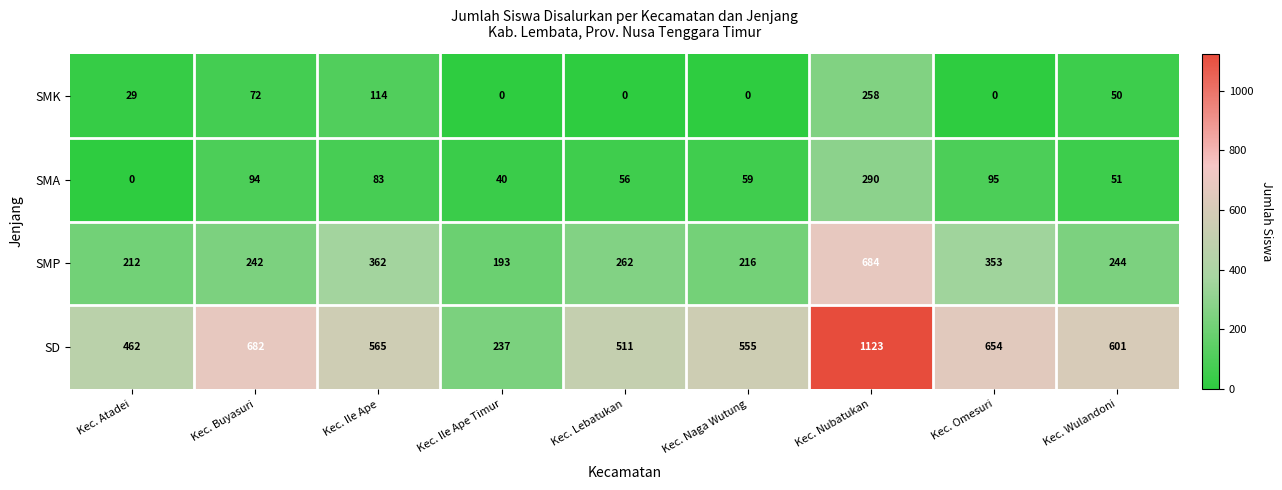

Which series has the widest spread of values?

SD